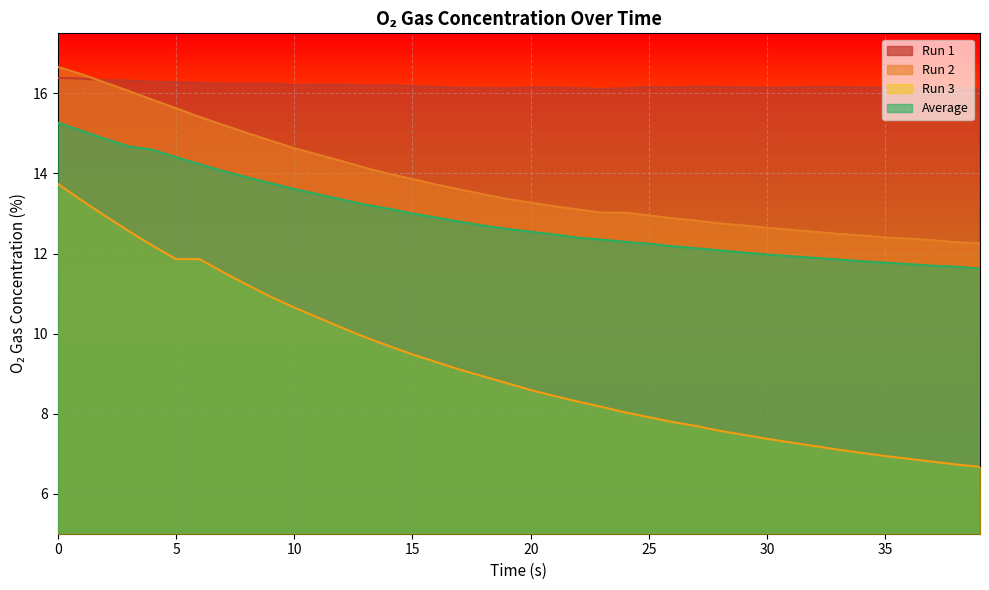

True or false: Average and Run 2 intersect in this chart.

False